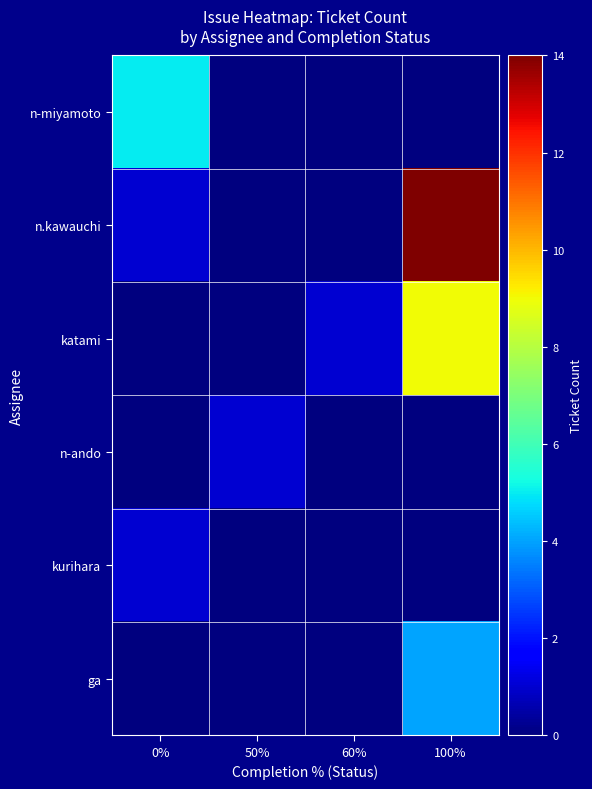

How many data points does each series have?

4